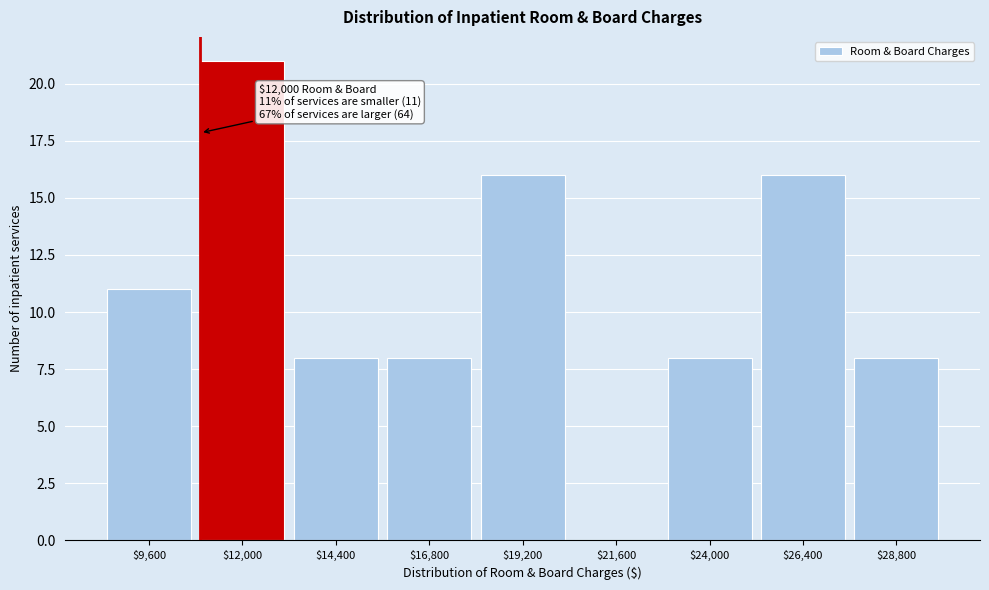

At which label is the value closest to 10?

$9,600